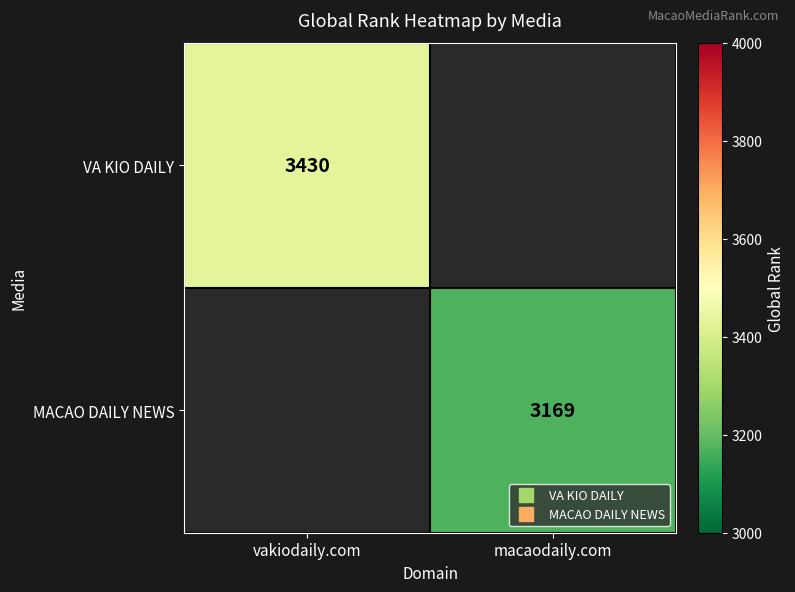

At how many categories does at least one series exceed 2248?

2